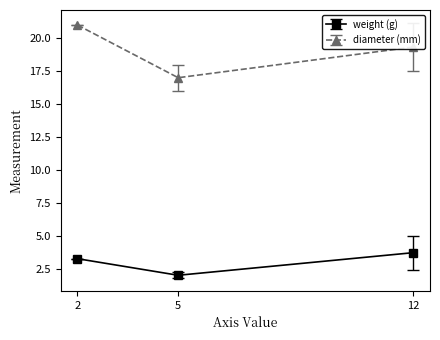

The value of diameter (mm) at 12 is 33.7. True or false?

False